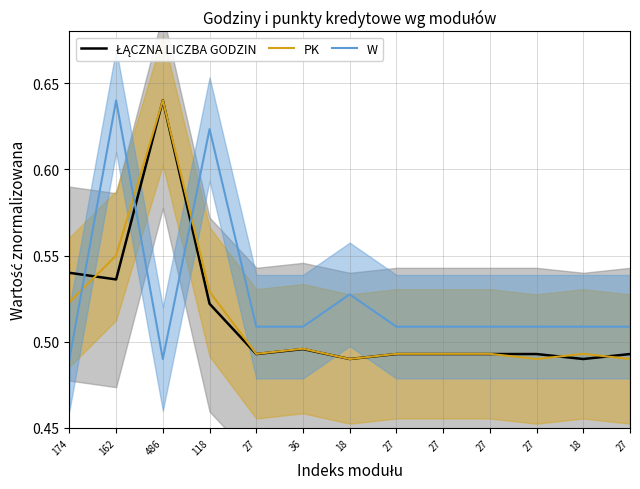

What is the greatest value displayed?

0.6